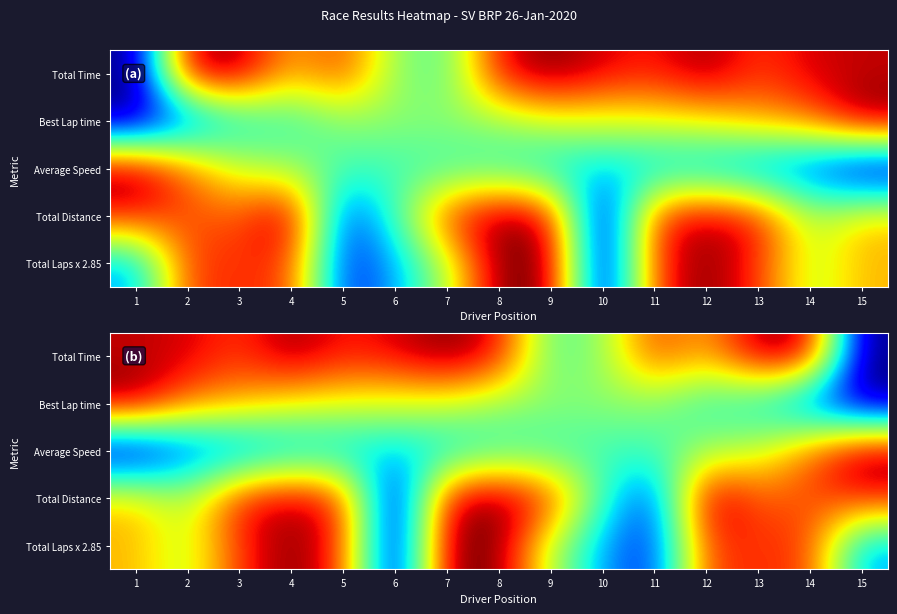

Is it true that Average Speed equals 0.0 at 1?

True